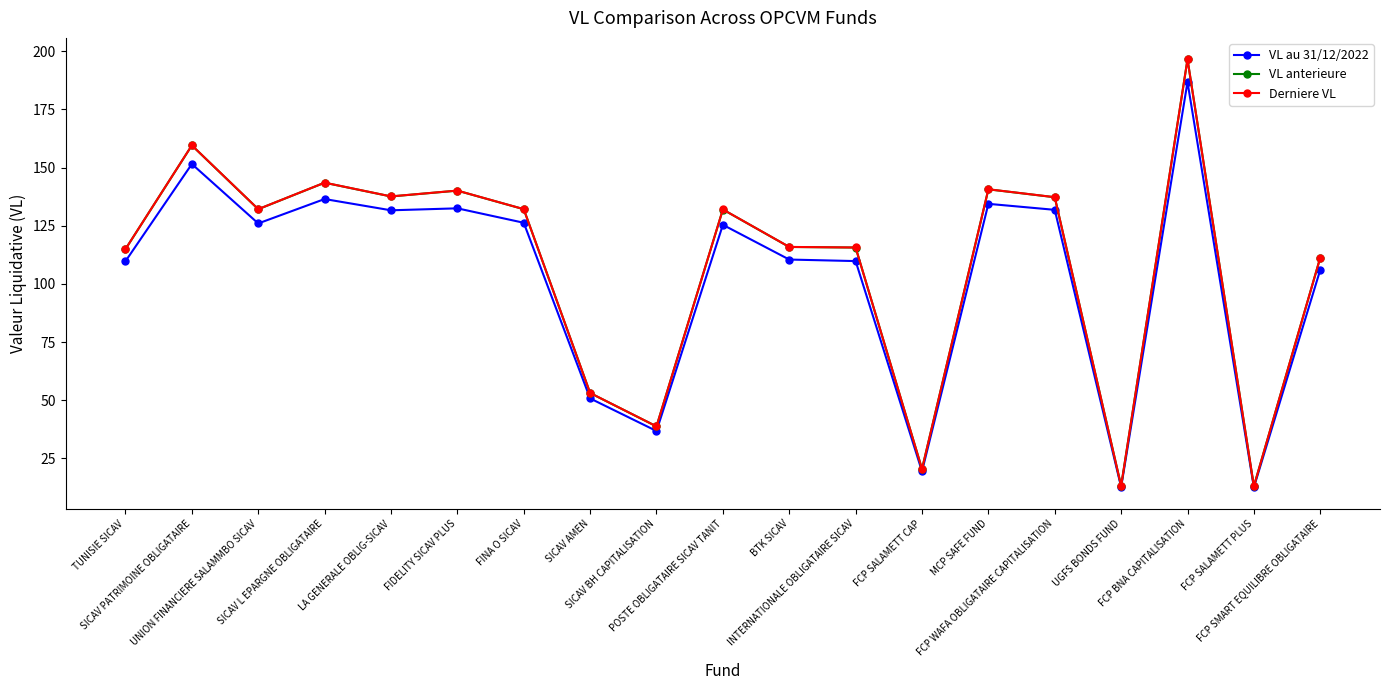

What is the average value of the VL anterieure series?

107.8